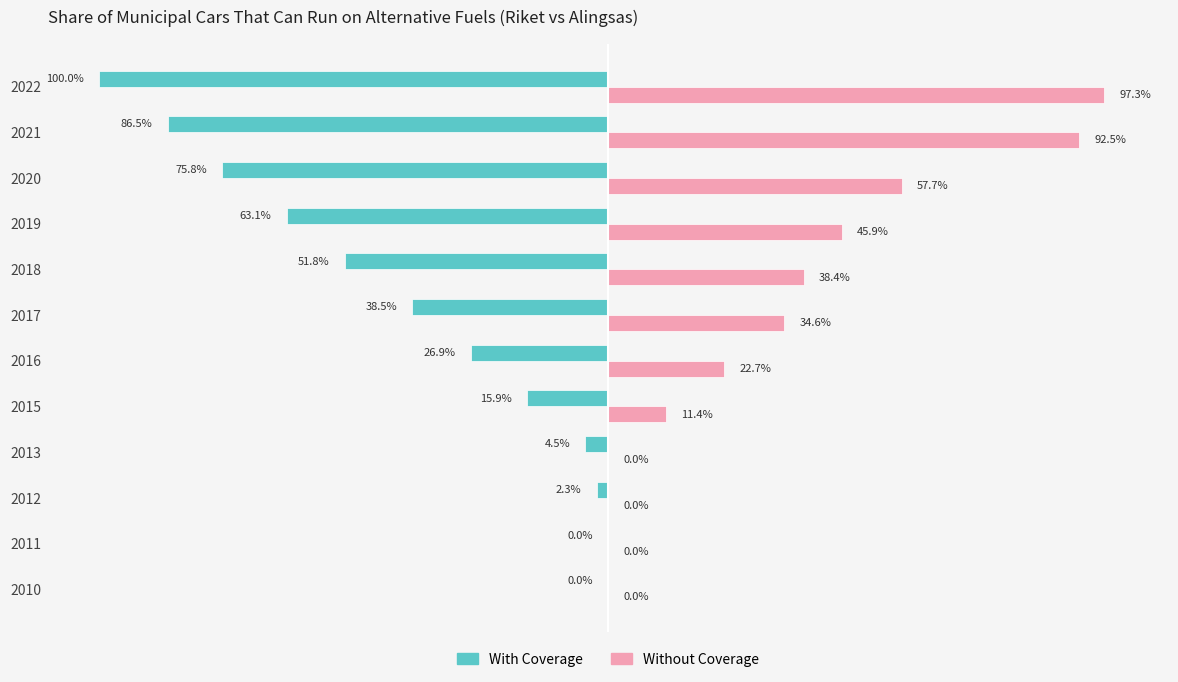

Is the value of Without Coverage at 2021 greater than the value of With Coverage at 2022?

Yes